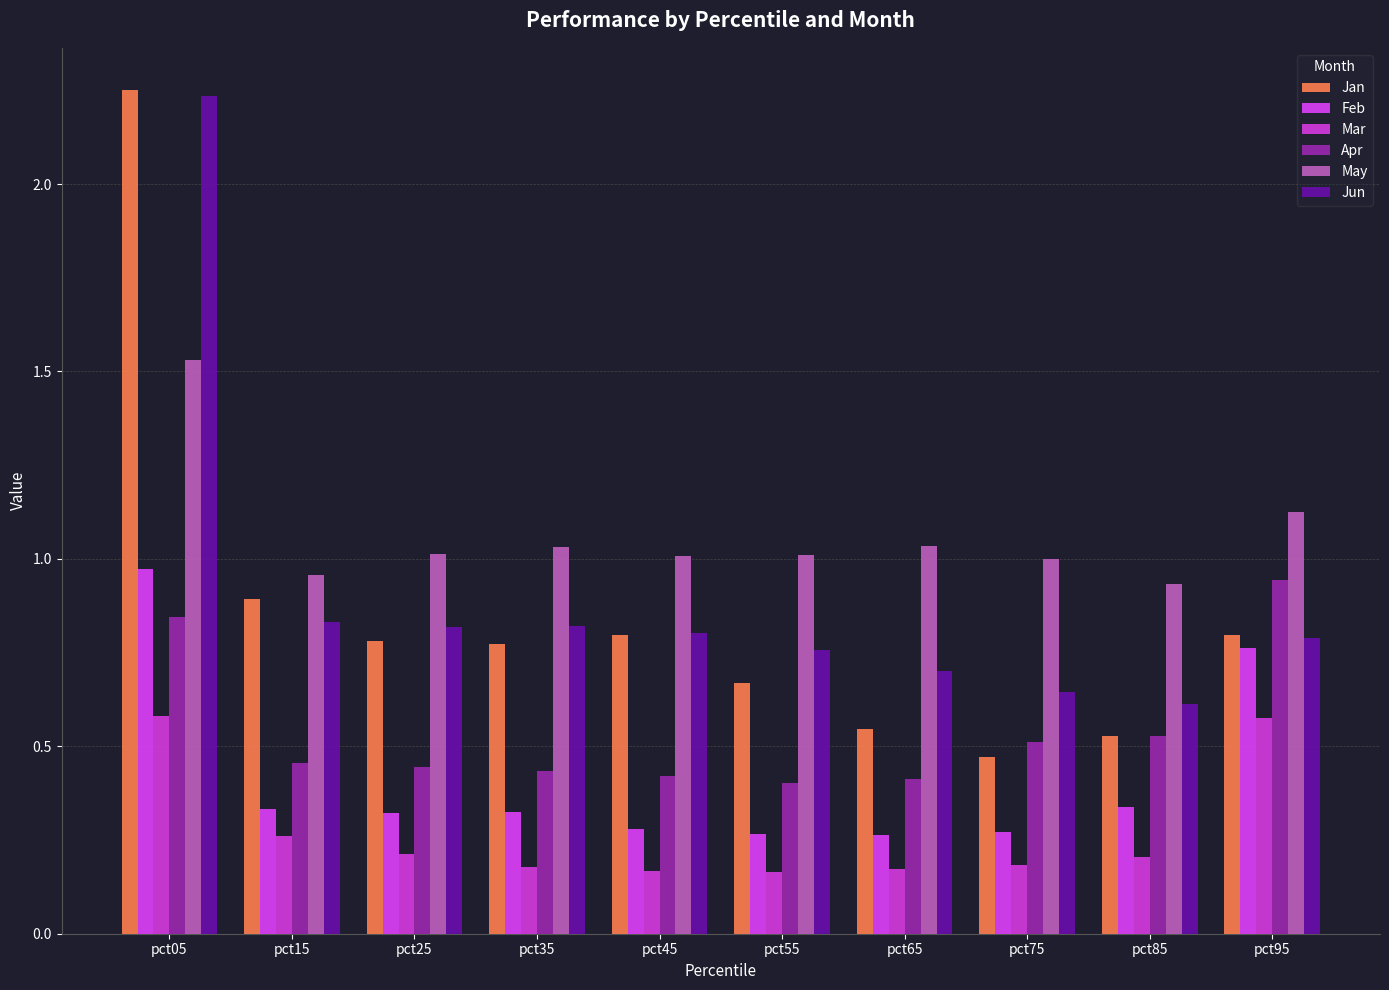

Is the value of Mar at pct45 greater than the value of Feb at pct65?

No